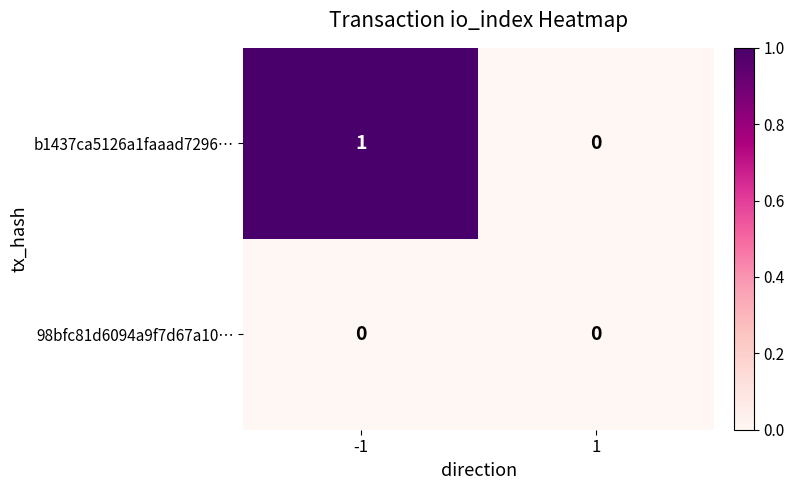

The b1437ca5126a1faaad7296… series shows 0 at 1. True or false?

True